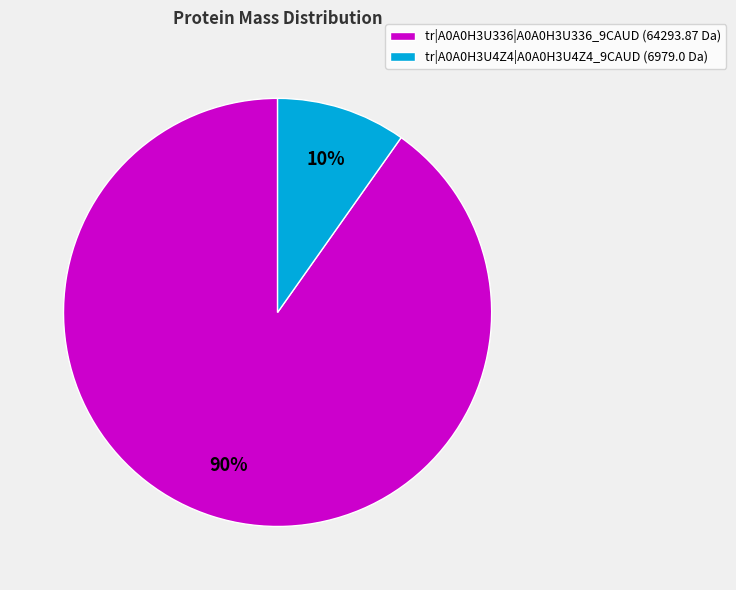

Which has a higher value, tr|A0A0H3U336|A0A0H3U336_9CAUD (64293.87 Da) or tr|A0A0H3U4Z4|A0A0H3U4Z4_9CAUD (6979.0 Da)?

tr|A0A0H3U336|A0A0H3U336_9CAUD (64293.87 Da)